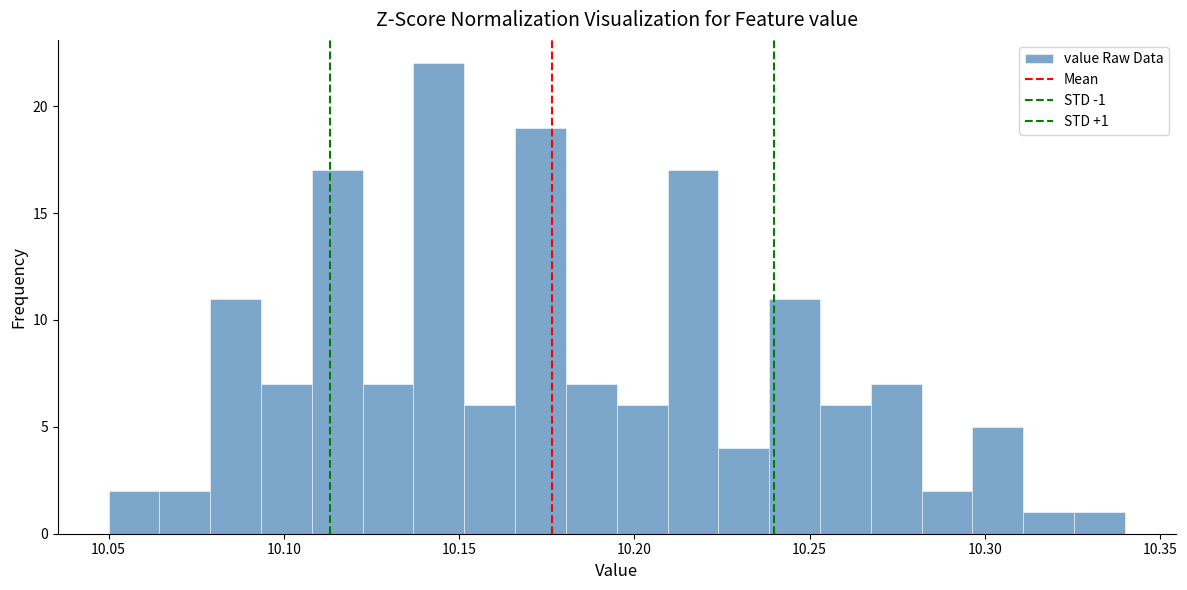

Read against the x-axis, roughly where is the centre of the tallest bar?

10.145